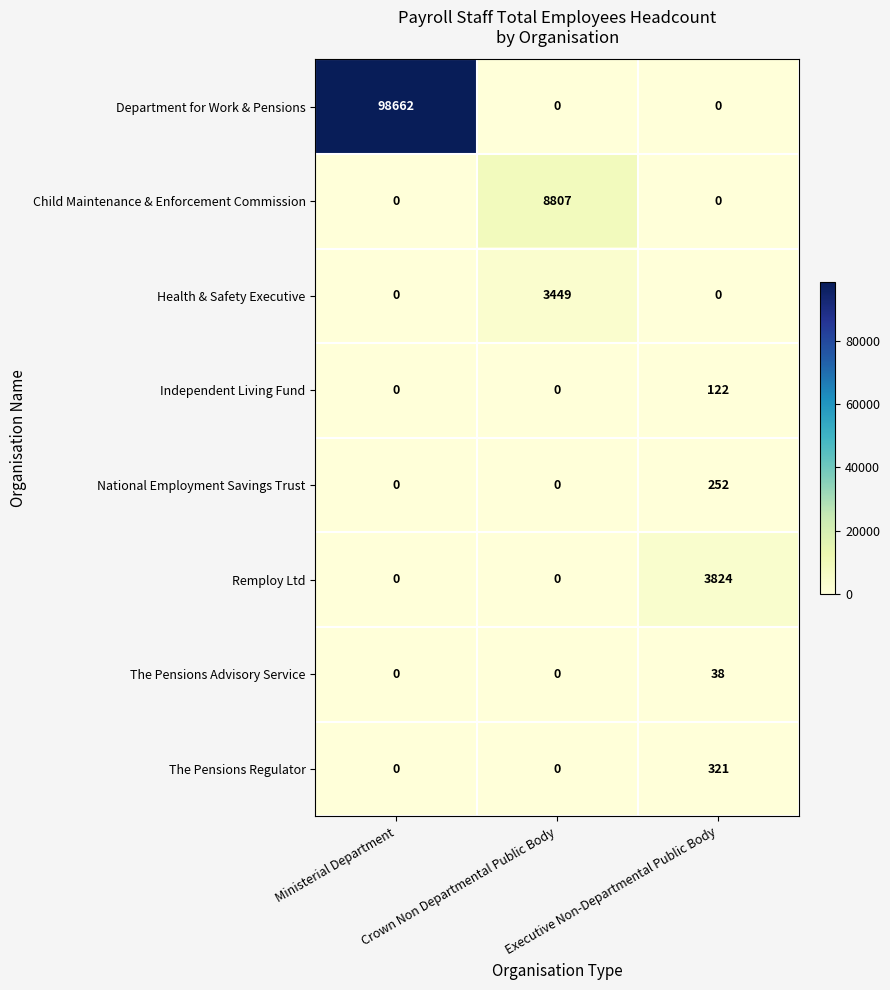

The value of Child Maintenance & Enforcement Commission at Ministerial Department is 0. True or false?

True